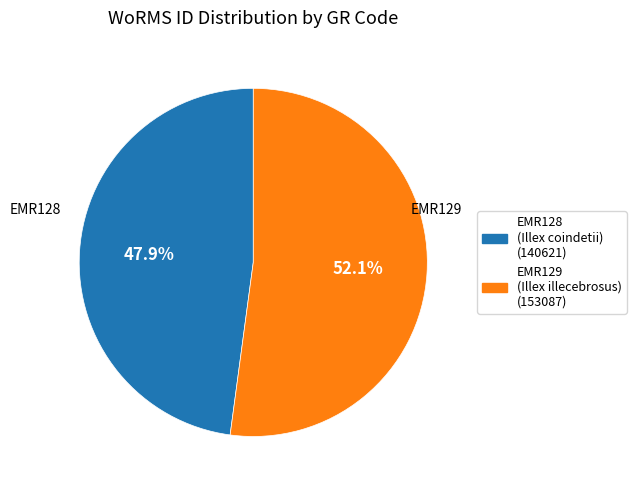

What is the majority slice?

EMR129 (Illex illecebrosus)